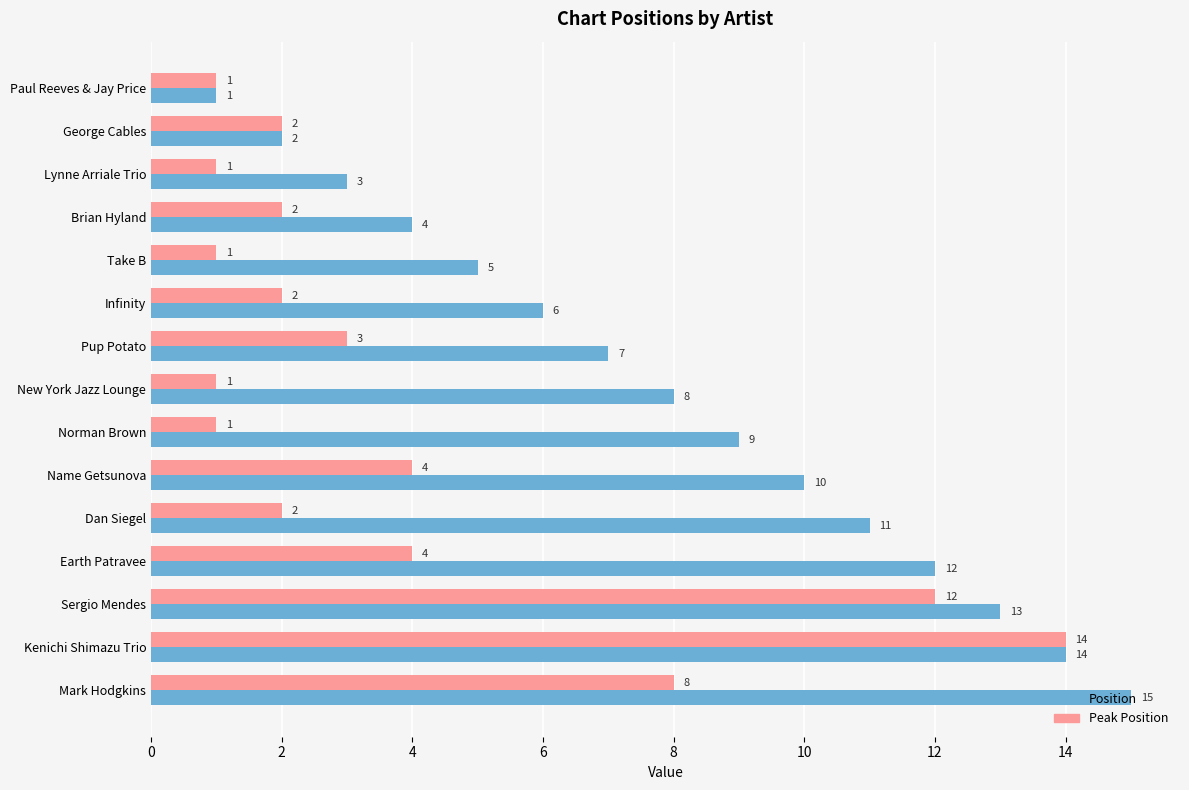

What is the average value of the Peak Position series?

4